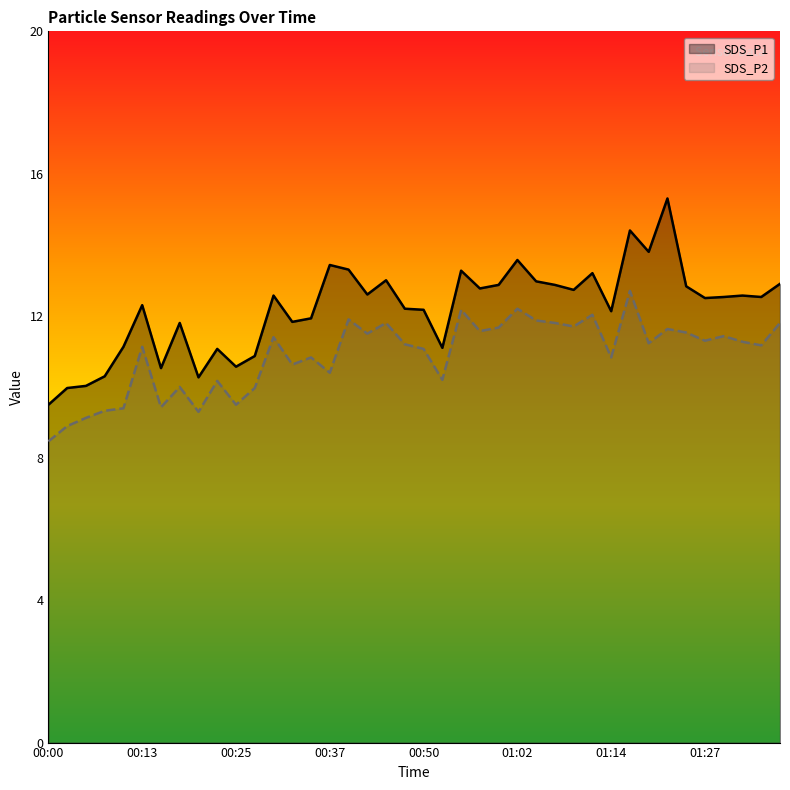

What value does the SDS_P2 series have at 00:15?

9.4